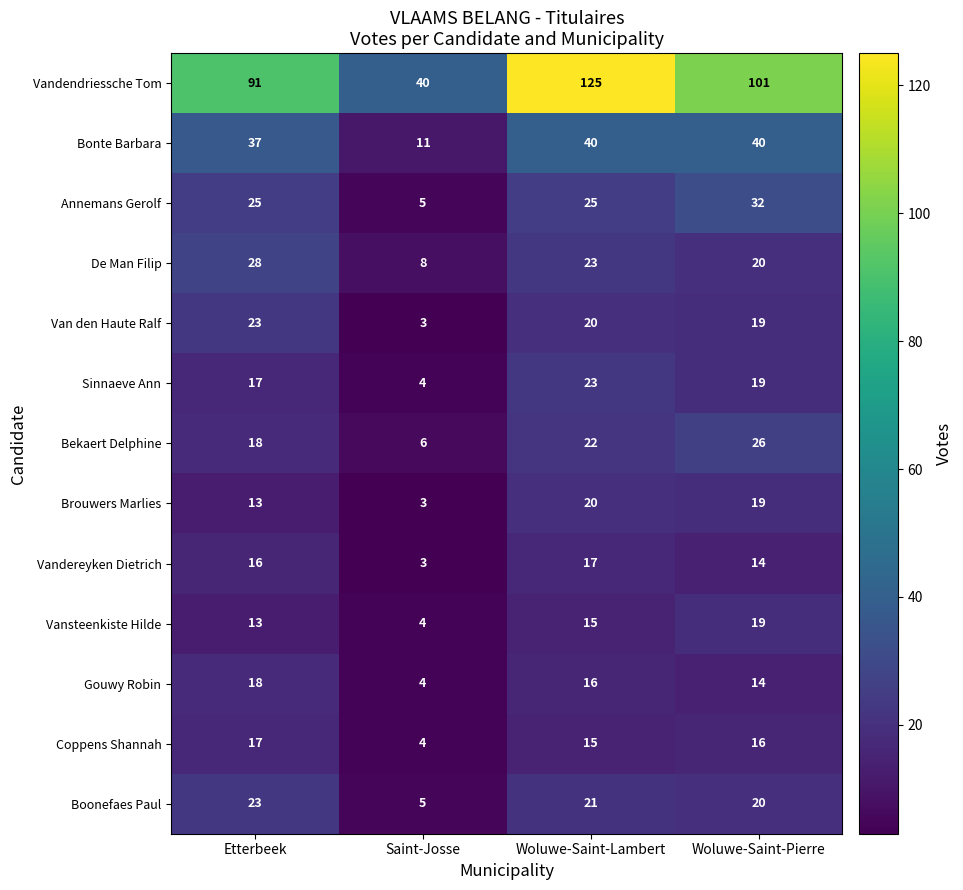

Which series has the largest total across all categories?

Vandendriessche Tom